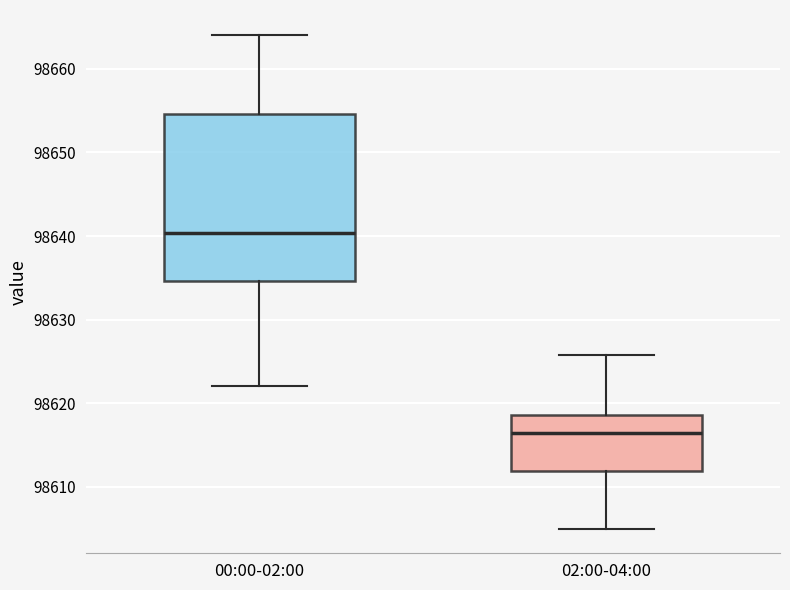

Reading left to right, read every box against the y-axis: the position of its median line, the range the box covers, and the ends of its whiskers. The values are not printed on the chart, so give them approximately, as read against the axis.

00:00-02:00: median 98640, box 98635 to 98655, whiskers 98622 to 98664
02:00-04:00: median 98616, box 98612 to 98619, whiskers 98605 to 98626